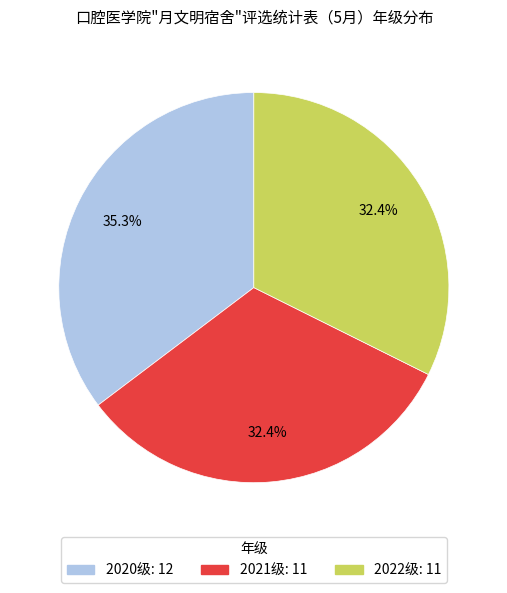

To the nearest percent, what is the average slice percentage?

33%